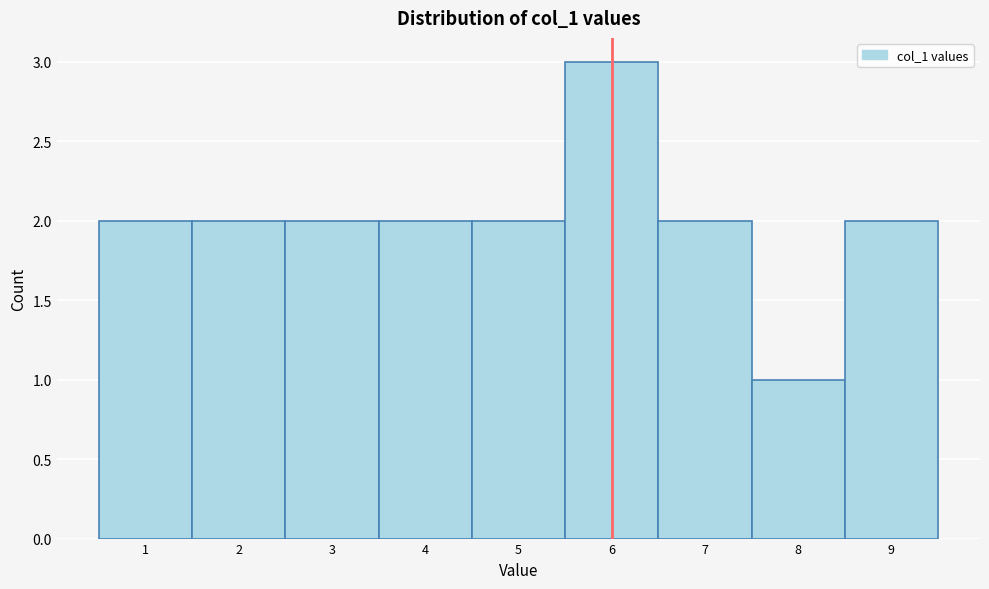

Reading left to right, transcribe all the data shown in this chart.

1=2	2=2	3=2	4=2	5=2	6=3	7=2	8=1	9=2